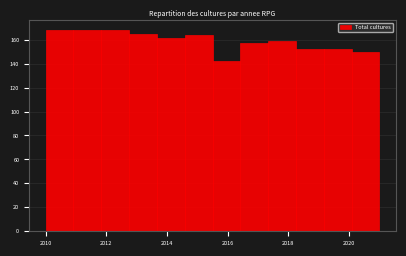

Reading left to right, transcribe this chart: for each bar, give the range it covers on the x-axis and its height. Neither the bar edges nor the heights are printed on the chart, so give them approximately, as read against the axes.

2010.0 to 2011.0: 168
2011.0 to 2011.8: 168
2011.8 to 2012.8: 168
2012.8 to 2013.6: 166
2013.6 to 2014.6: 162
2014.6 to 2015.6: 164
2015.6 to 2016.4: 142
2016.4 to 2017.4: 158
2017.4 to 2018.2: 160
2018.2 to 2019.2: 152
2019.2 to 2020.0: 152
2020.0 to 2021.0: 150